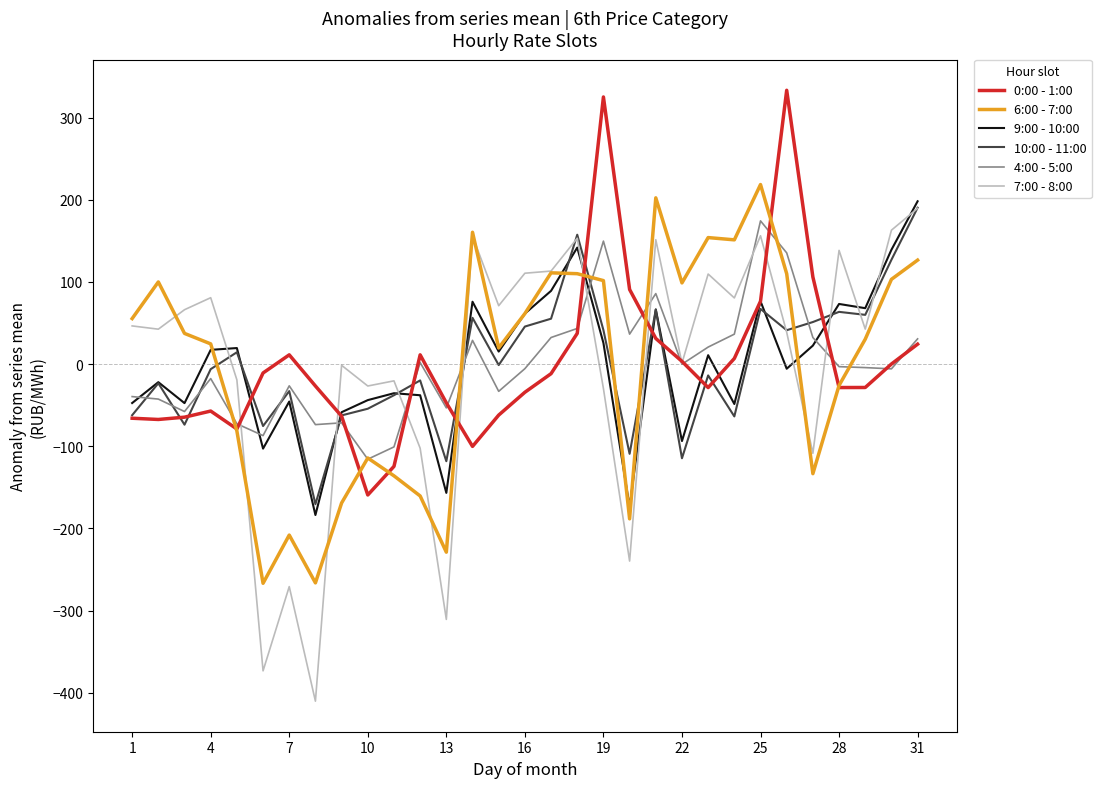

What is the greatest value displayed?

333.5